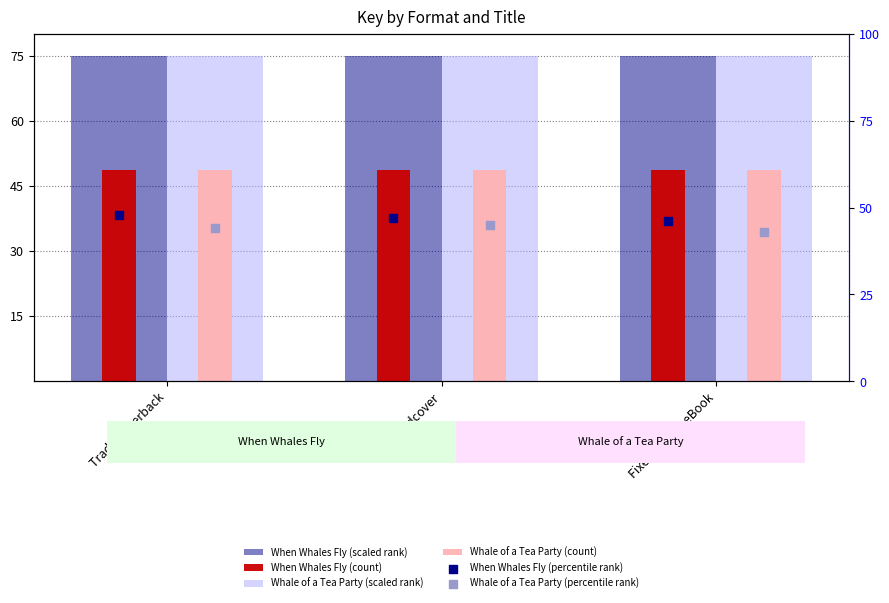

At which category is the sum across all series the highest?

Trade Paperback